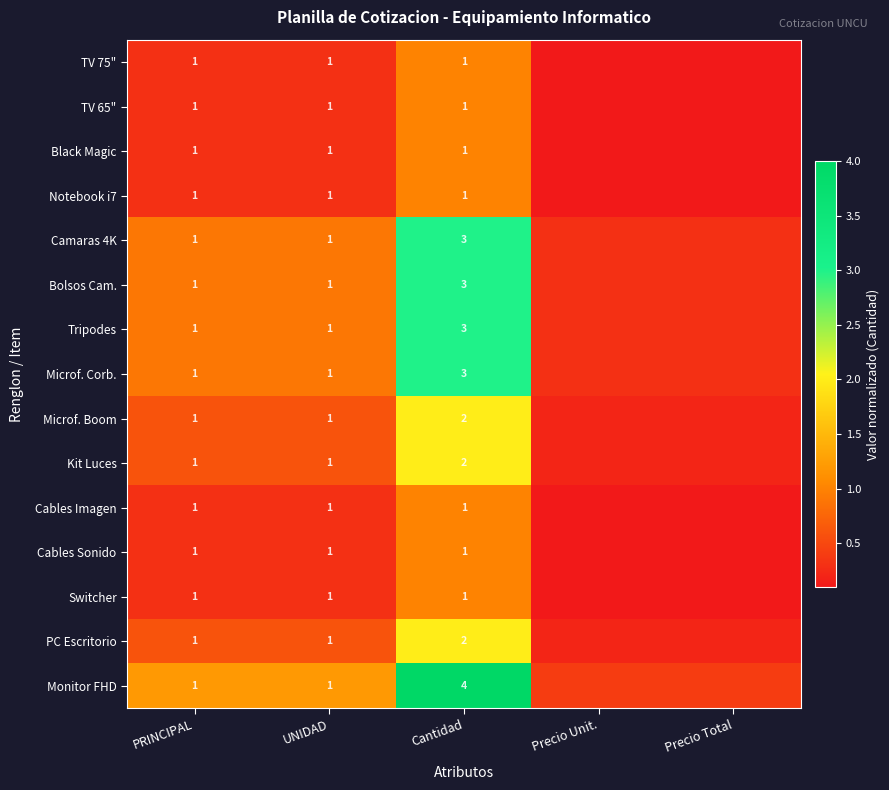

What is the sum of the PC Escritorio values at PRINCIPAL and Cantidad?

3.0